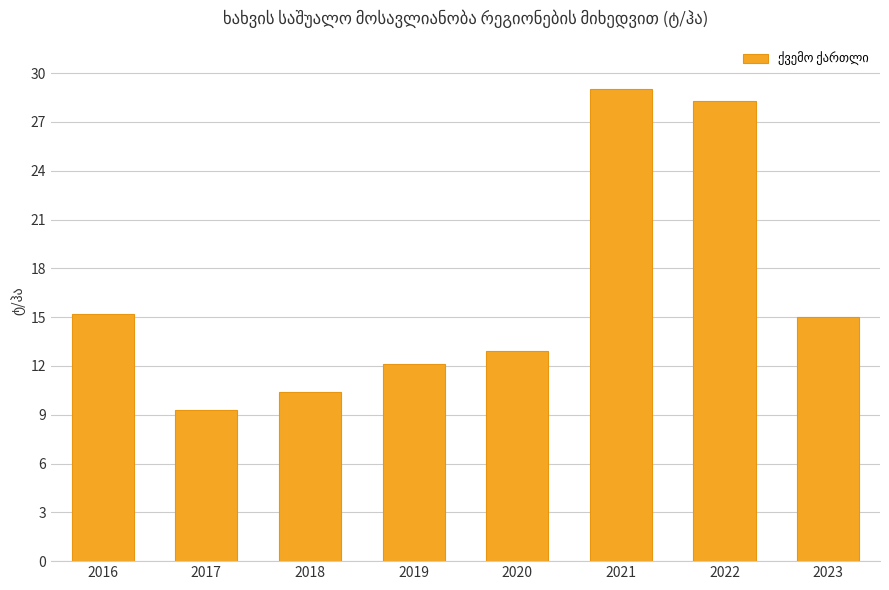

What is the smallest value displayed?

9.3